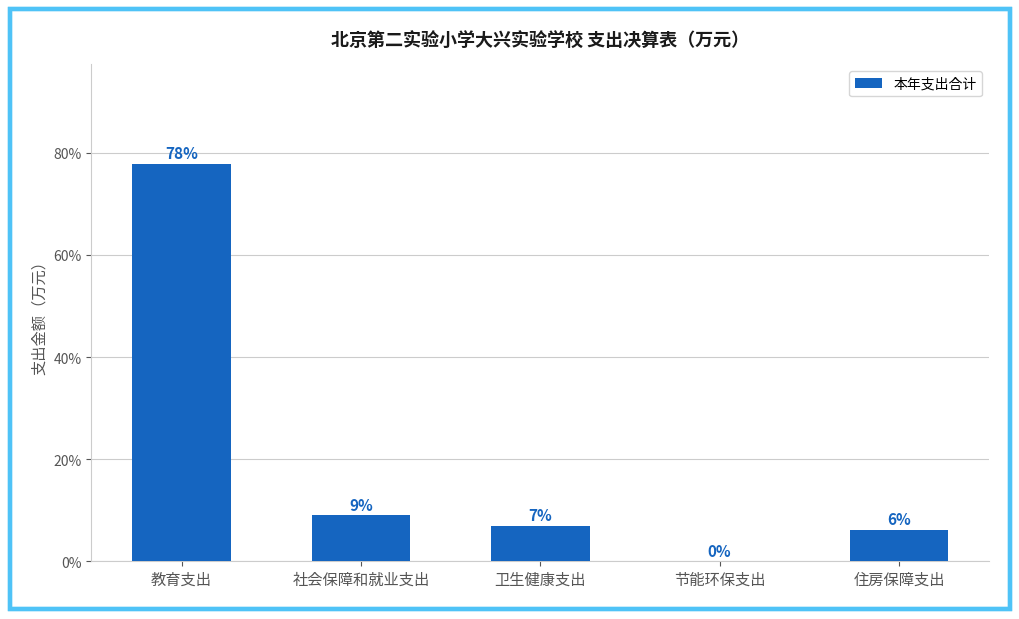

What is the sum of all values?

100.0